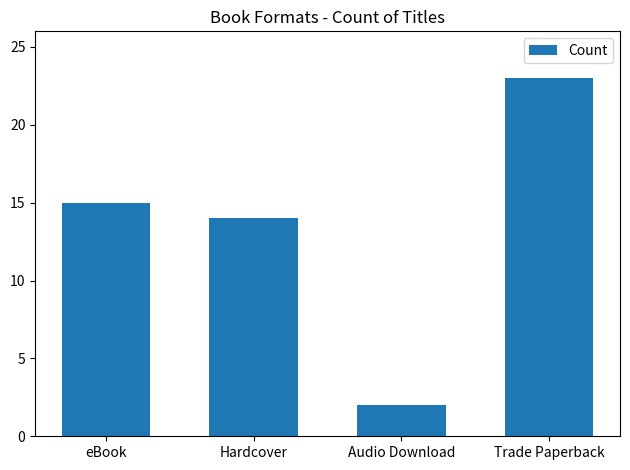

The chart shows a value of 14 at Hardcover. True or false?

True